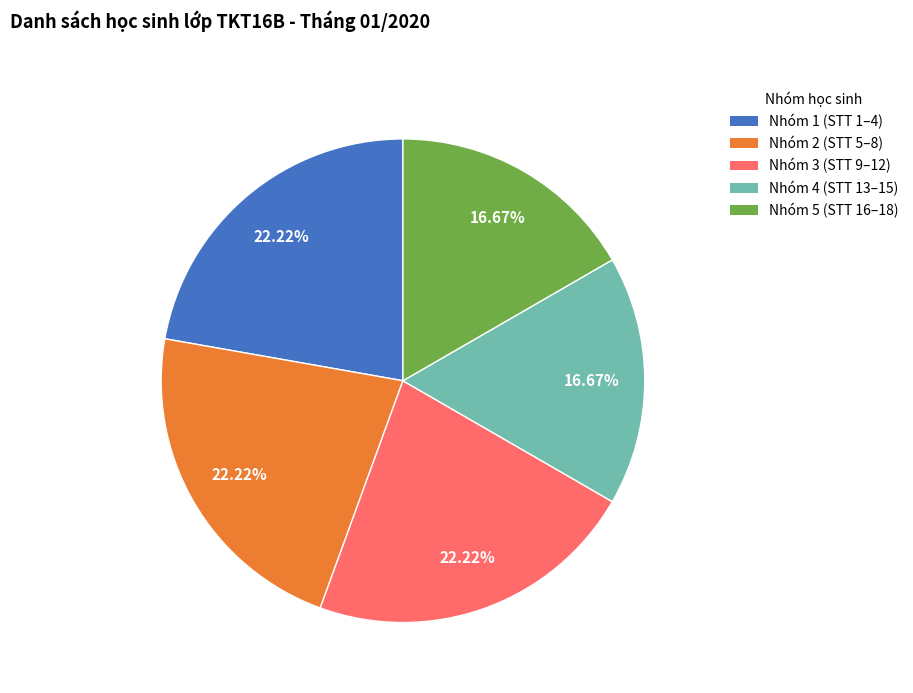

Is there any slice that represents more than half of the pie?

No